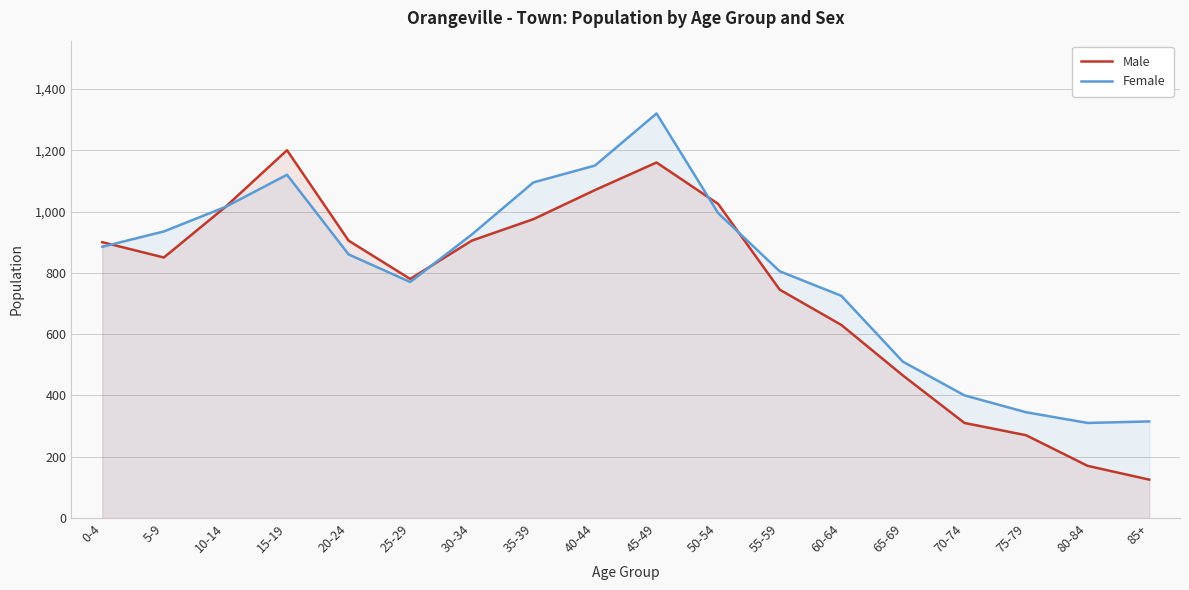

What is the value of the Female point at the 11th from the left?

995